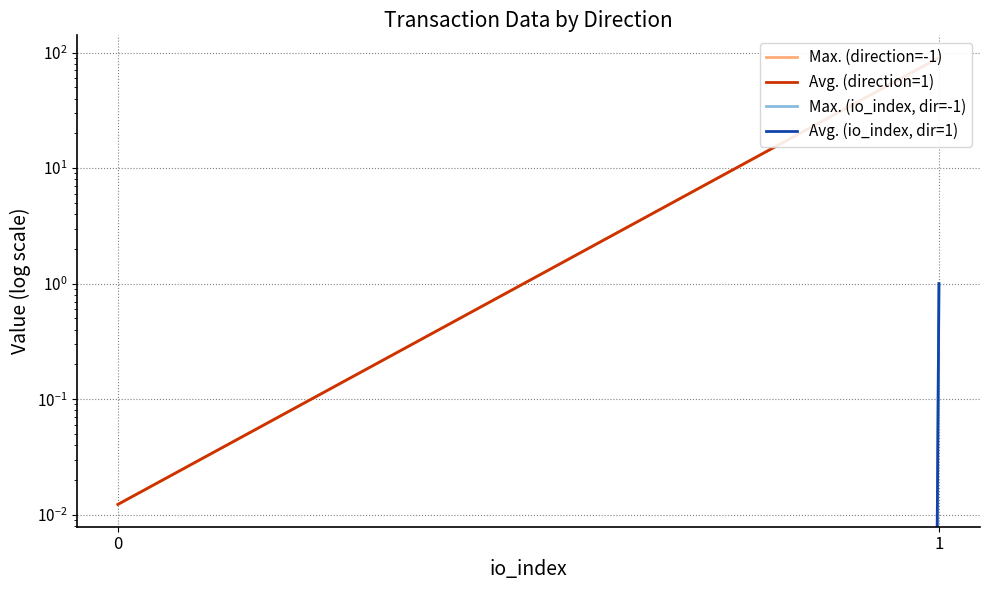

Between 0 and 1, which is larger?

1